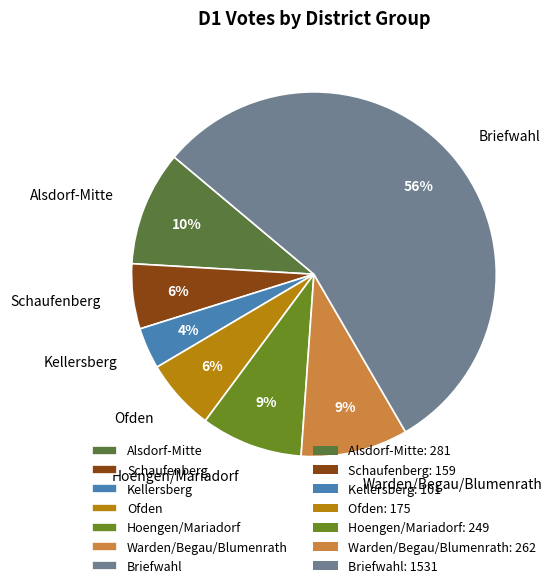

Do Kellersberg and Ofden together represent more than half of the pie?

No